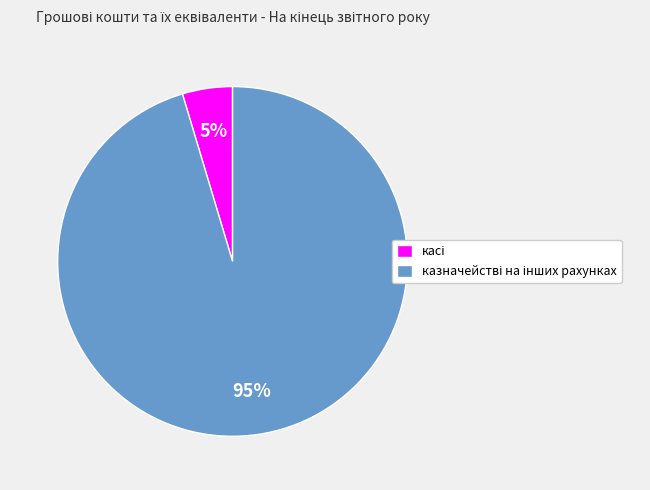

Does any single category account for the majority?

Yes